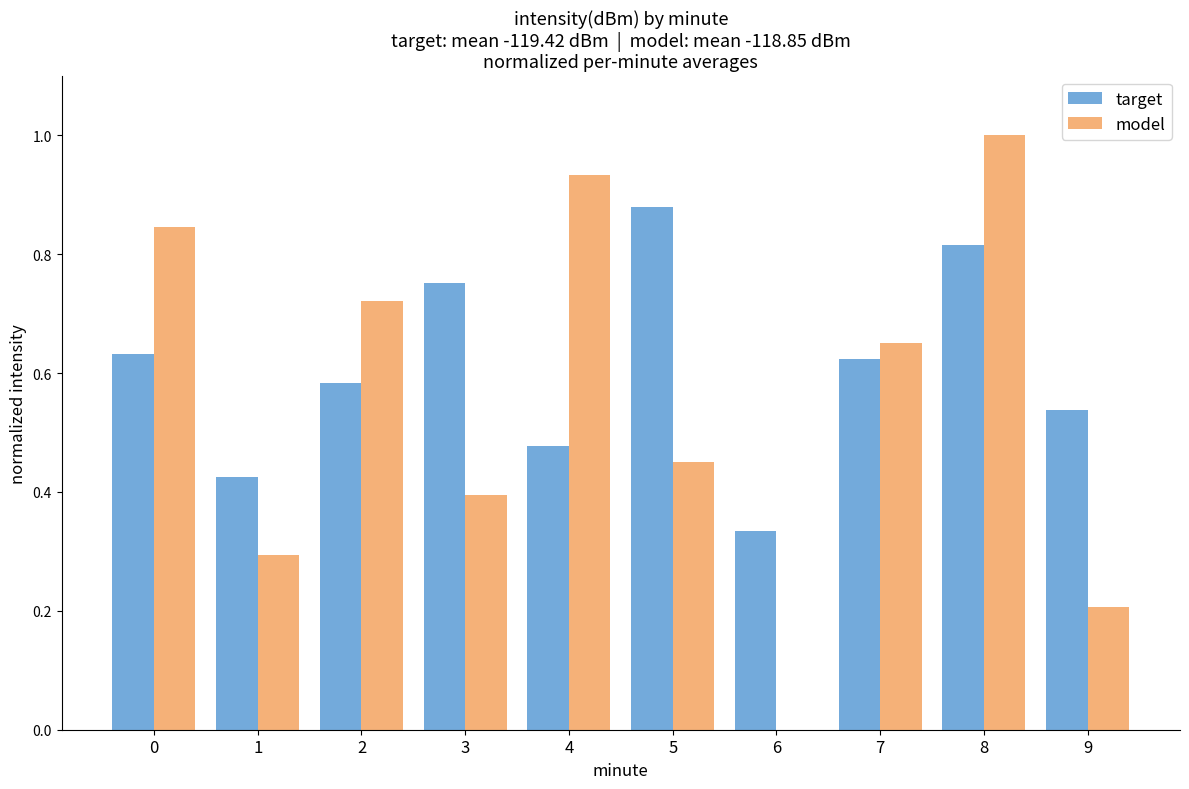

Which category has the highest value across all series?

8